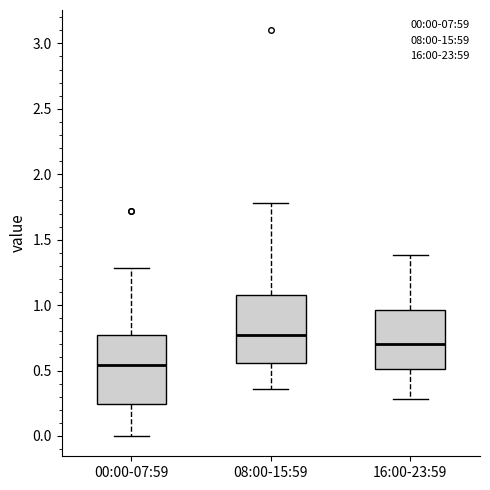

Where does the lower whisker of the box for 00:00-07:59 end on the y-axis? The values are not printed on the chart, so give them approximately, as read against the axis.

0.00